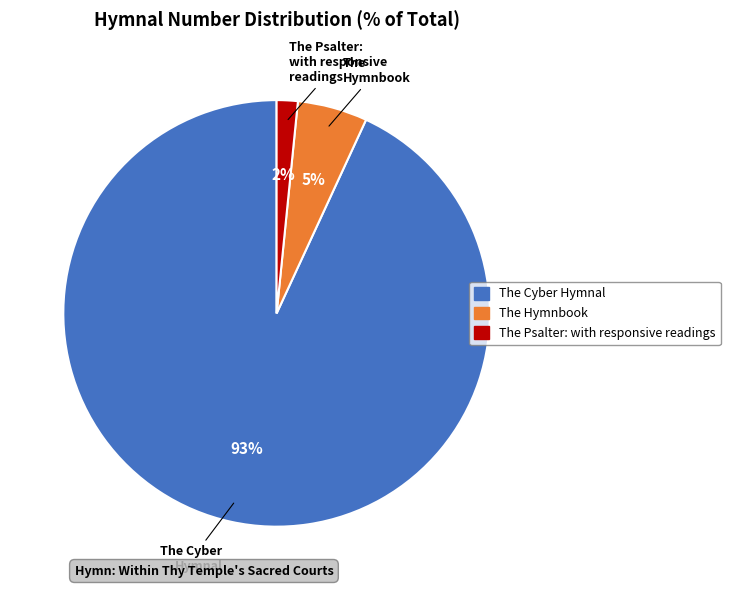

Rank the categories by value from highest to lowest.

The Cyber Hymnal, The Hymnbook, The Psalter: with responsive readings